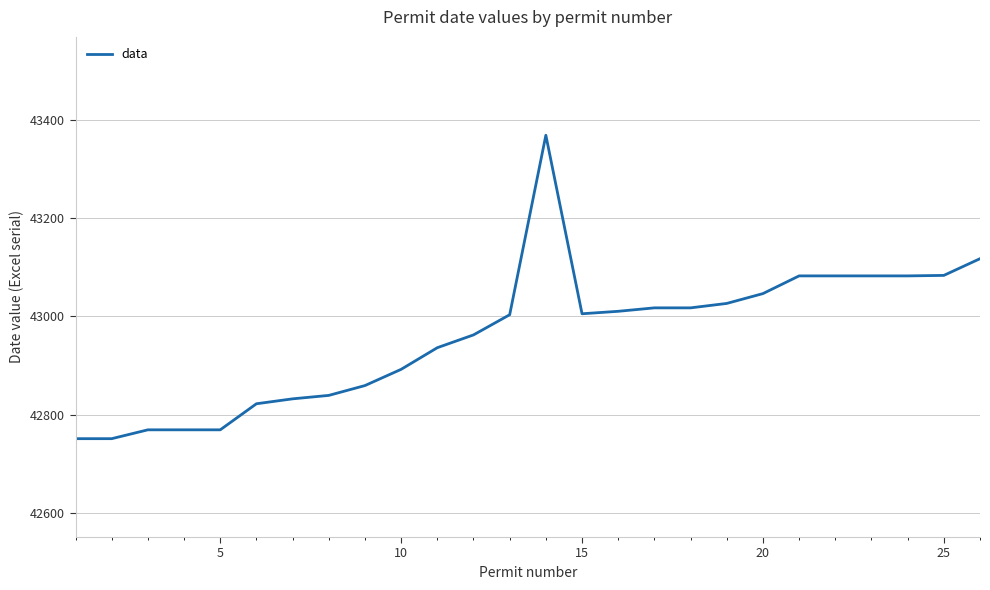

What is the smallest value displayed?

42751